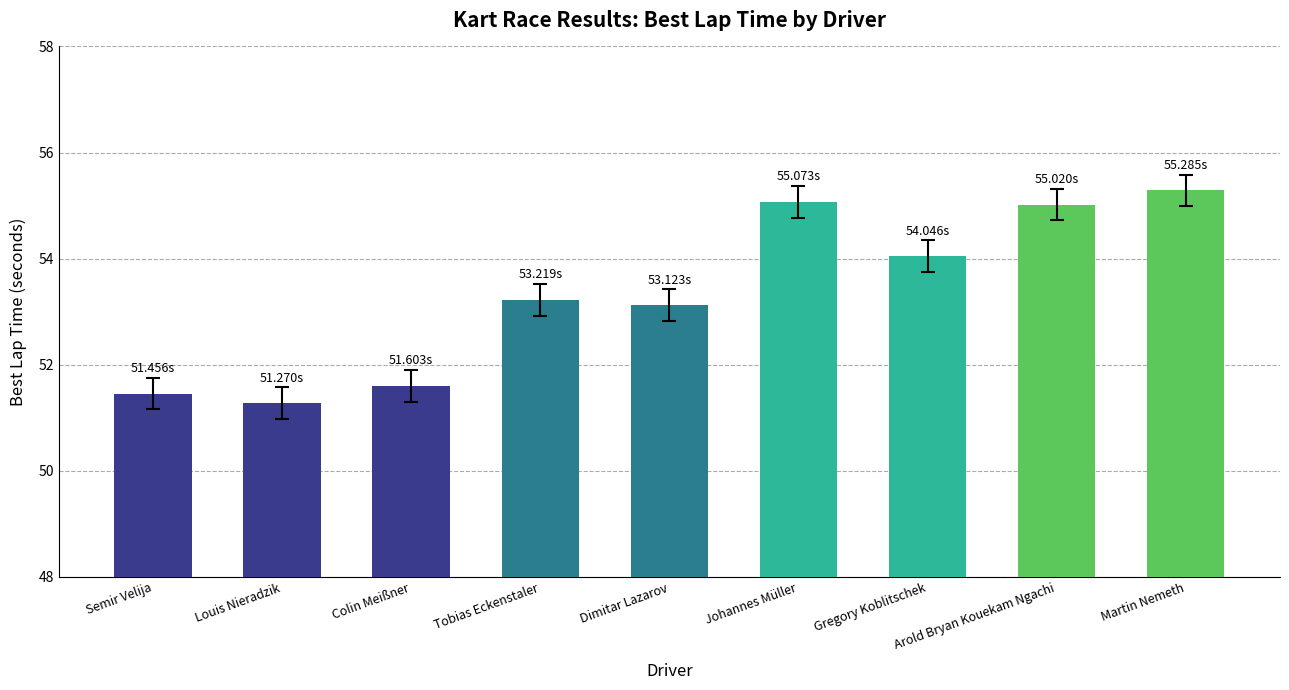

Which category has the highest value across all series?

Martin Nemeth